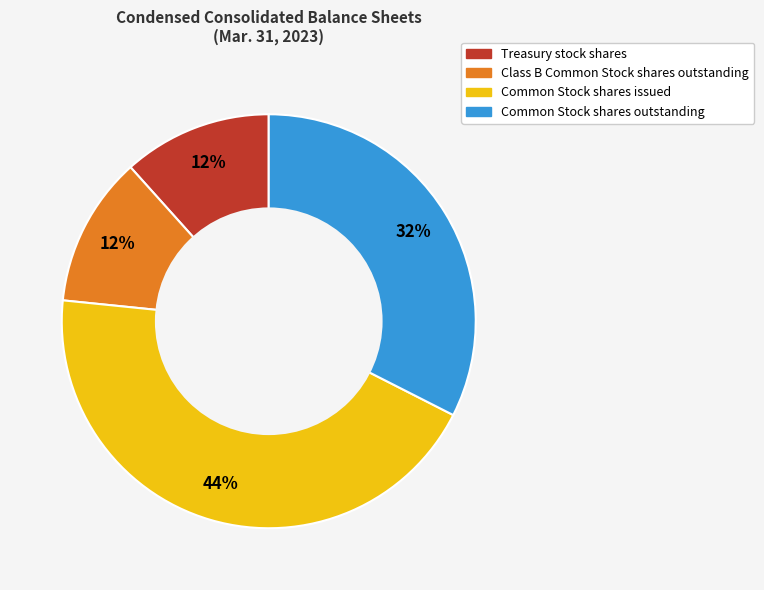

Does Class B Common Stock shares outstanding account for over 50% of the chart?

No